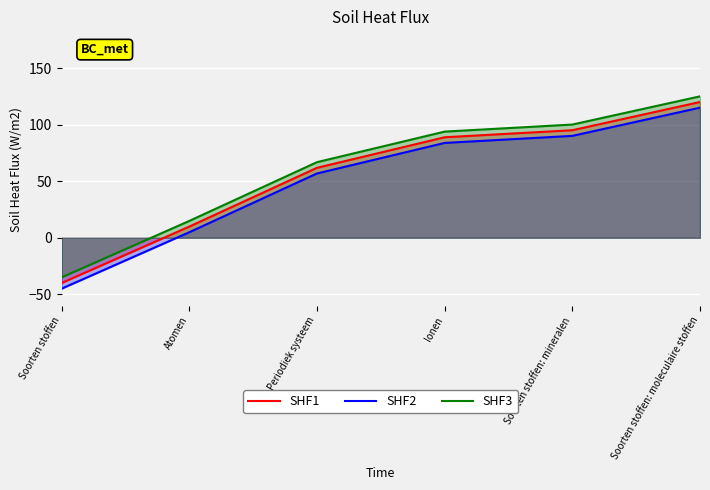

Count the number of categories in the chart.

6